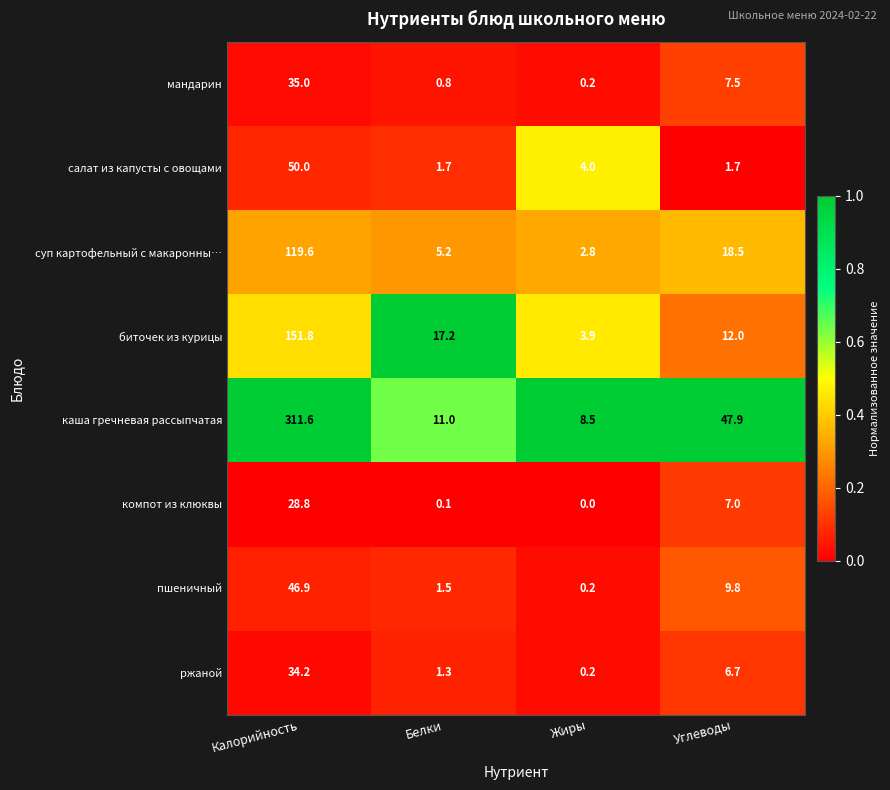

At which label is салат из капусты с овощами closest to 25?

Жиры